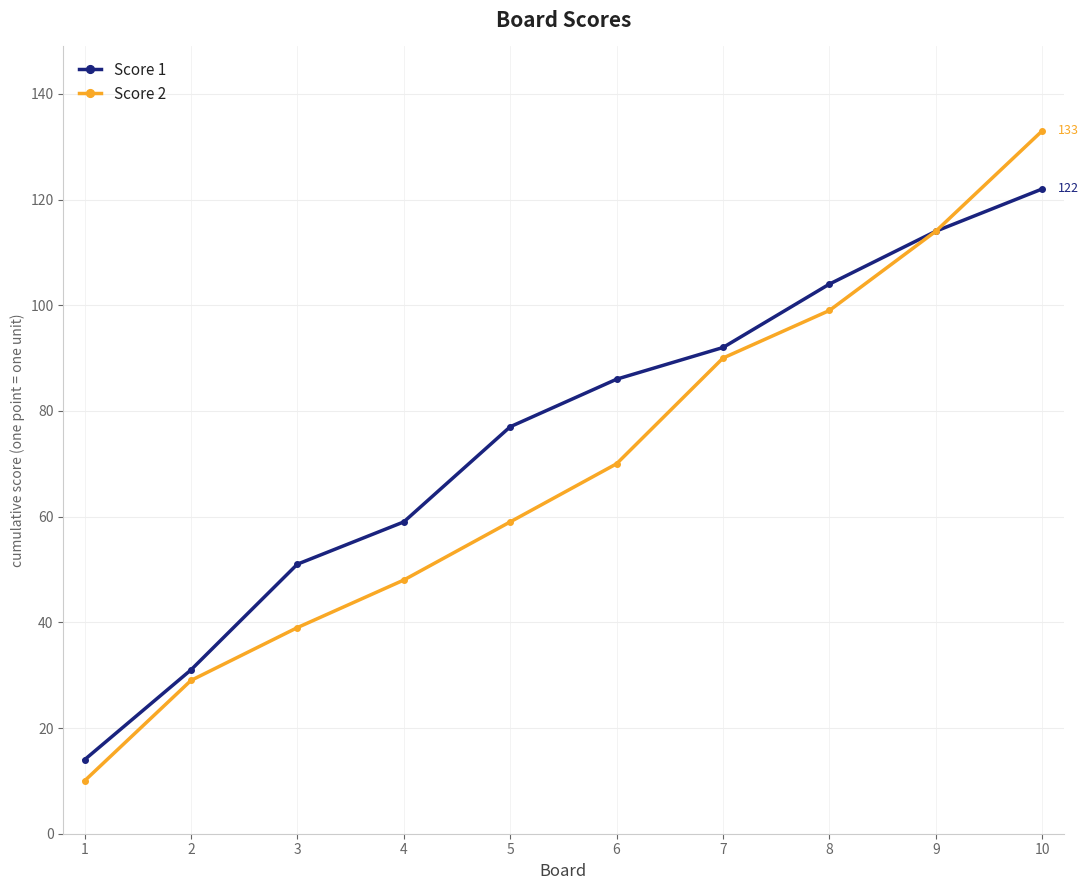

True or false: Score 2 has more than 0 interior local peaks.

False